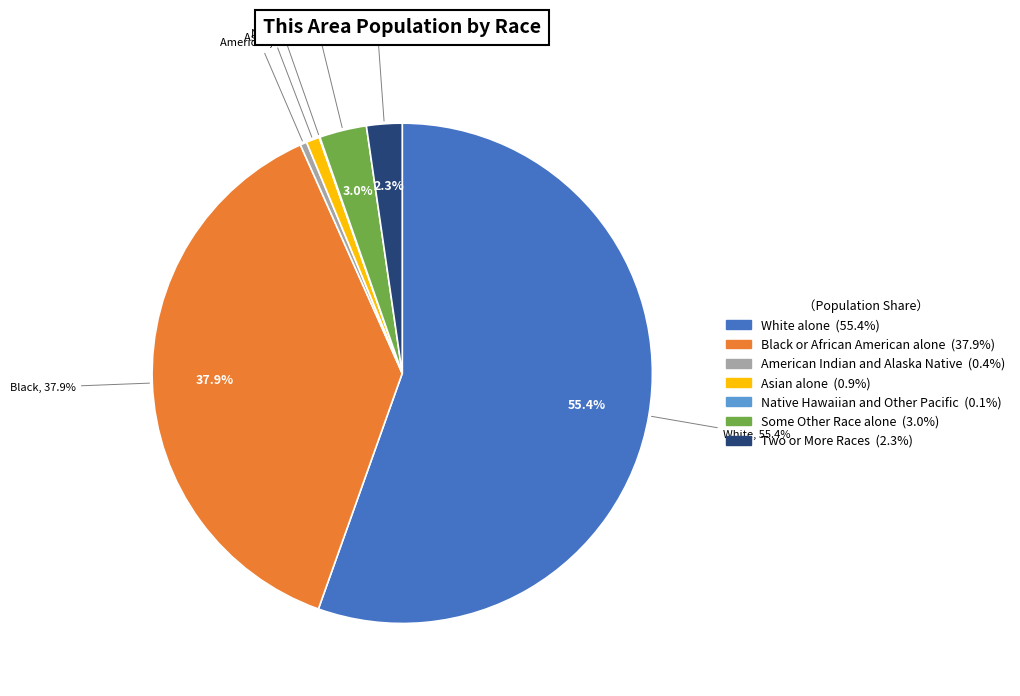

Which slice is the largest?

White alone